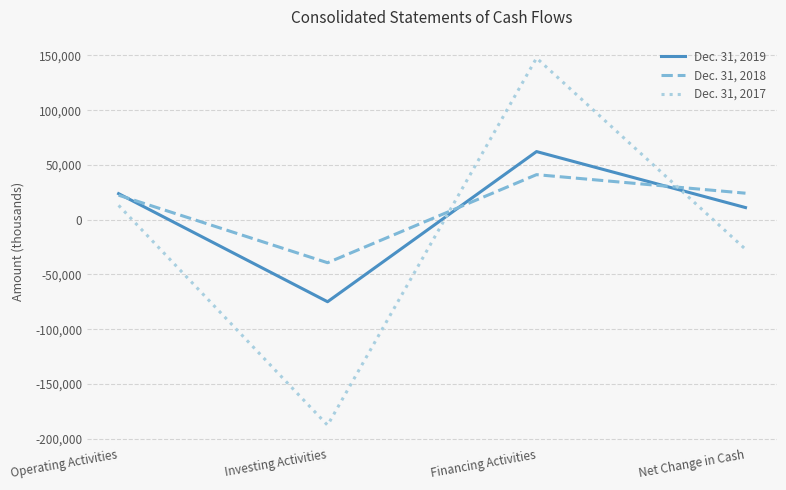

Where does the Dec. 31, 2018 series first go above 24194?

Financing Activities